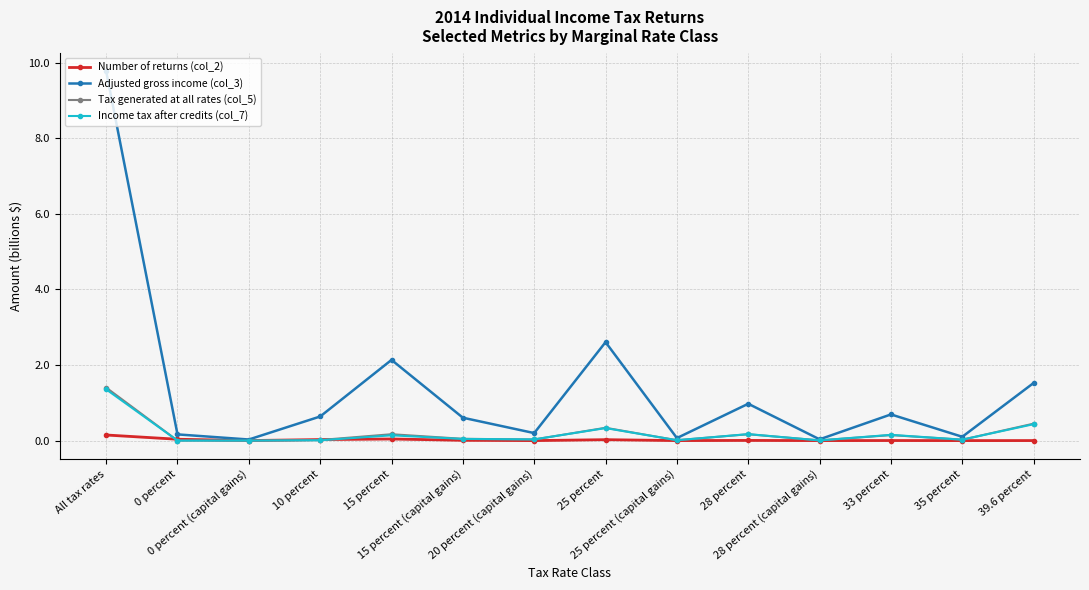

True or false: Income tax after credits (col_7) and Adjusted gross income (col_3) intersect in this chart.

False